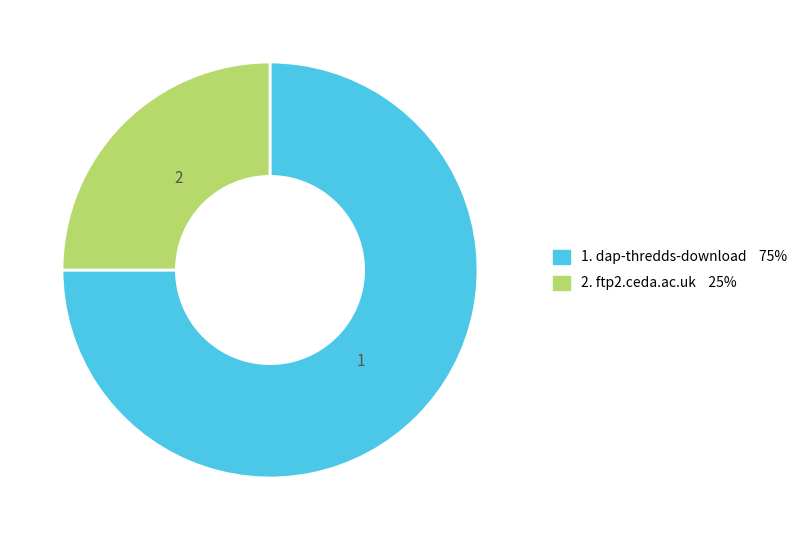

Is it true that 1. dap-thredds-download 75% is 75% of the pie?

True